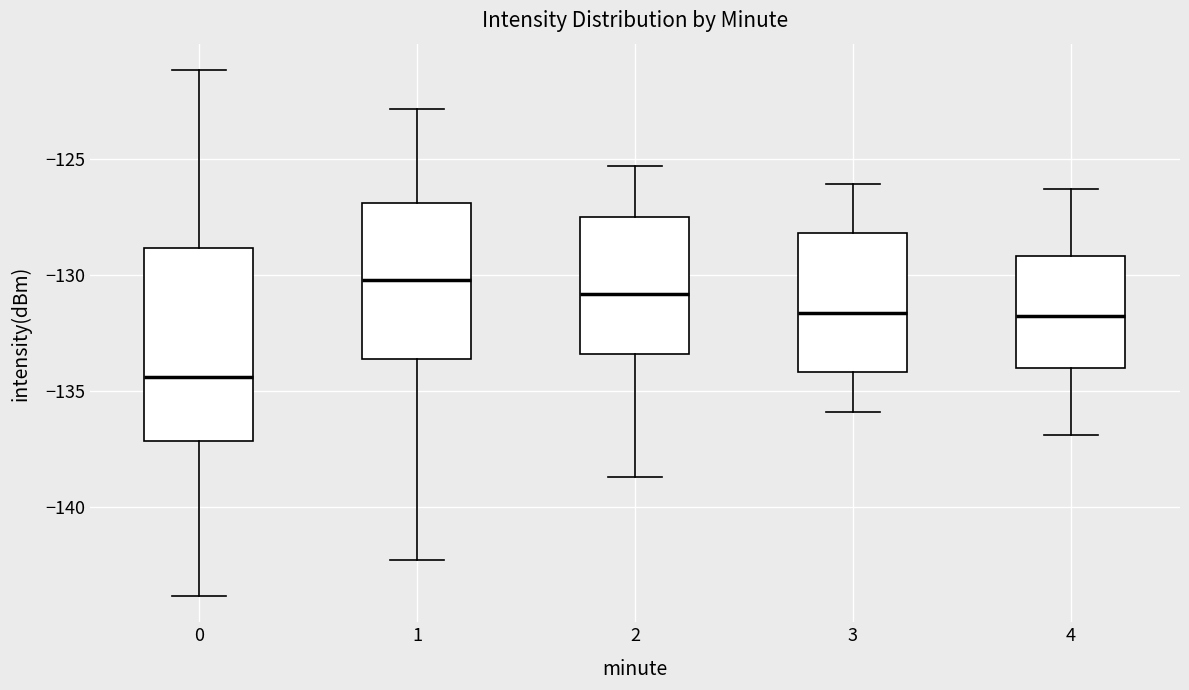

Comparing the boxes themselves (not the whiskers), which one is the tallest?

0